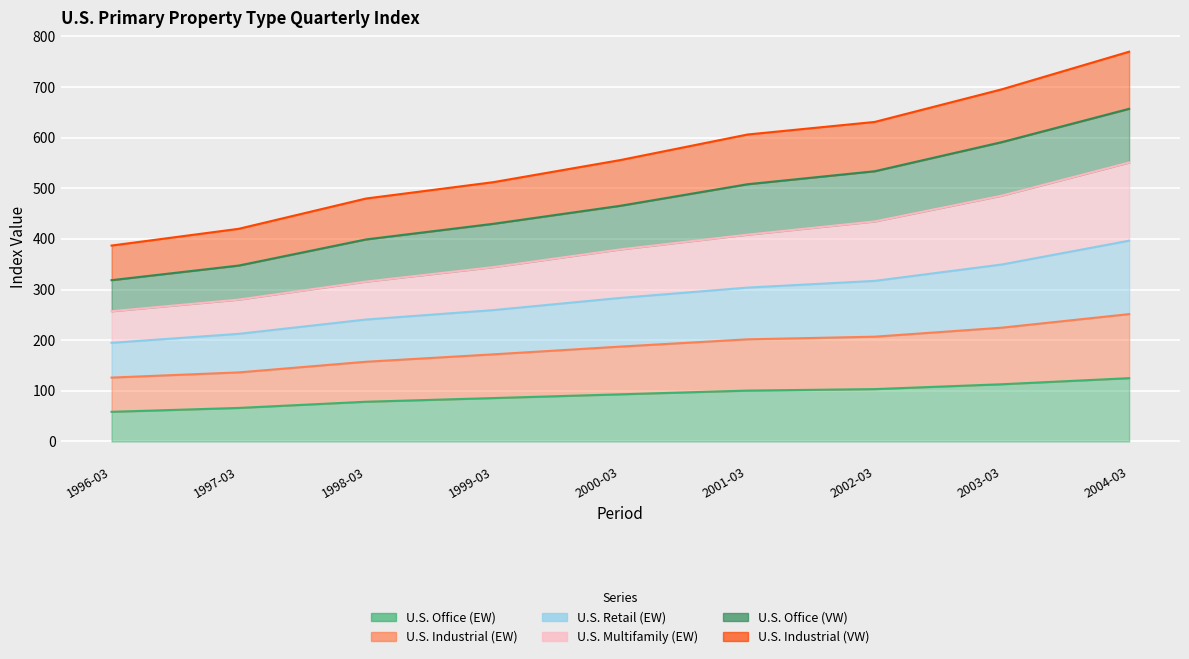

What is the difference between the highest and lowest values at 1999-03?

426.3